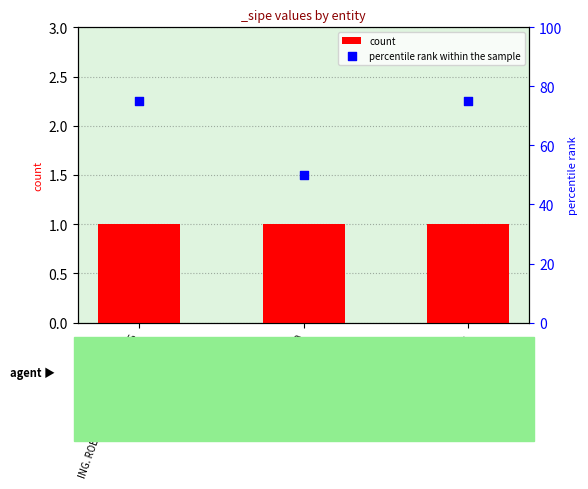

Which series has the largest Y range (max minus min)?

percentile rank within the sample